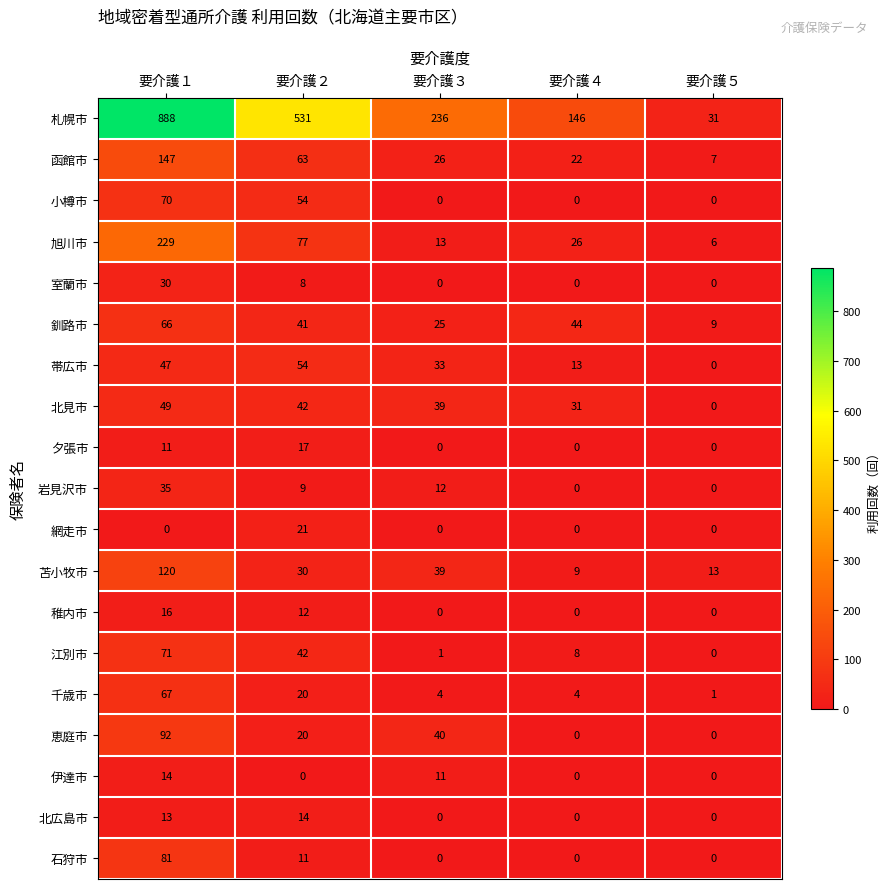

Count the 恵庭市 values in the range 0 to 40.

4